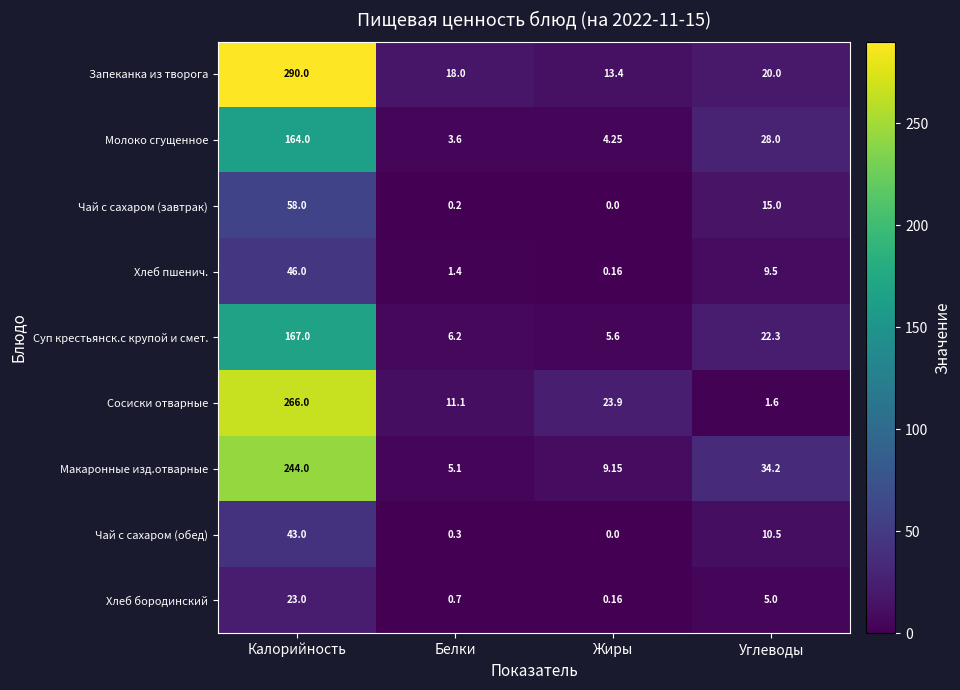

At which category does the chart reach its minimum across all series?

Жиры